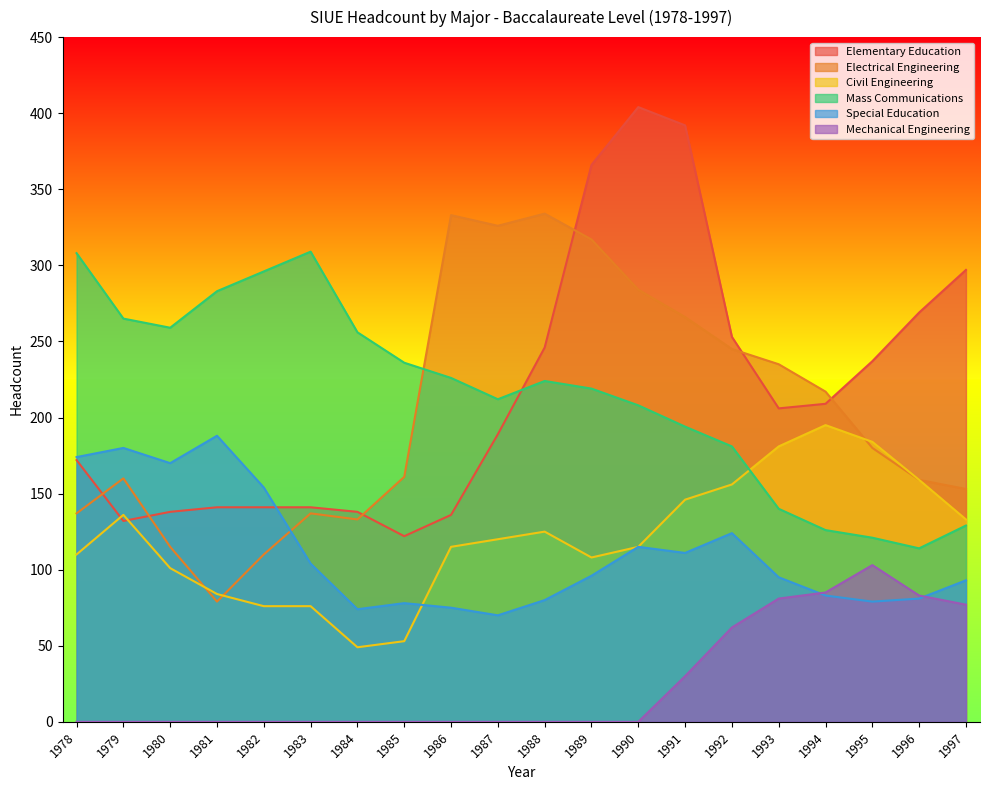

After their last crossing, which series has the higher values: Mass Communications or Elementary Education?

Elementary Education